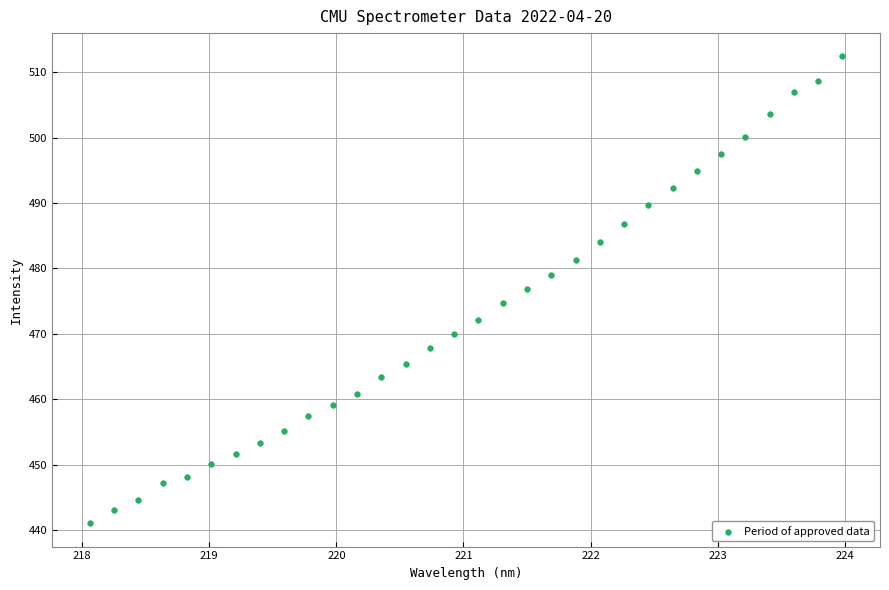

What is the range of Y values (max minus min)?

71.4